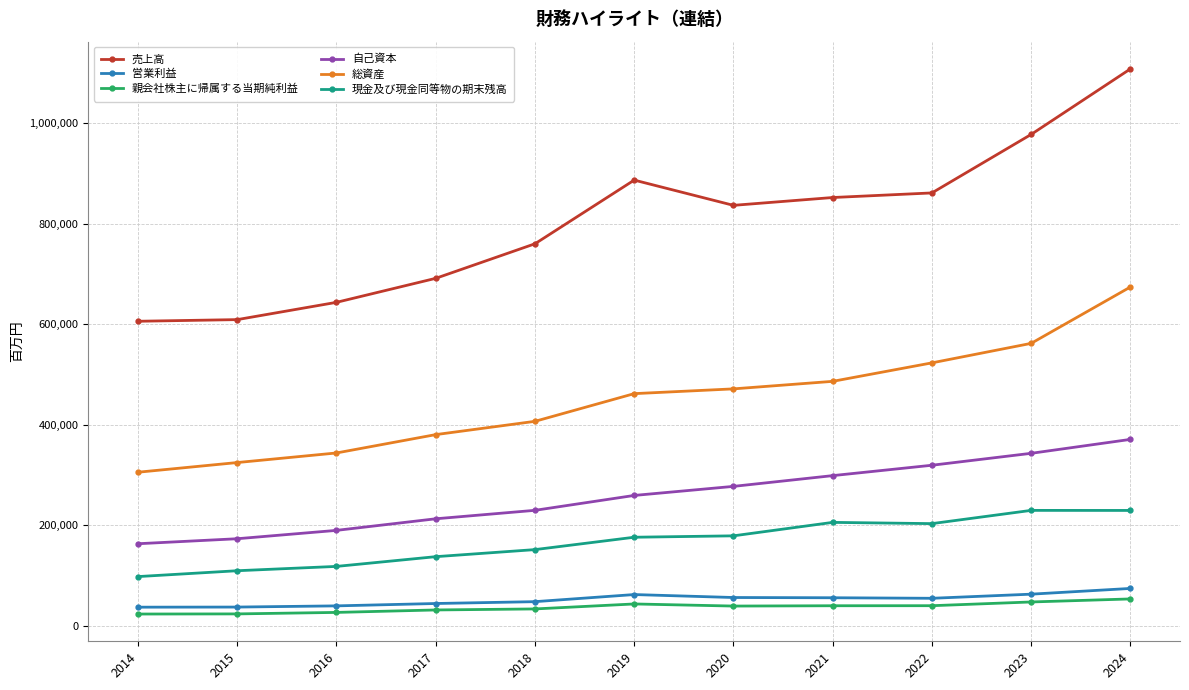

Is it true that 総資産 equals 406732 at 2018?

True